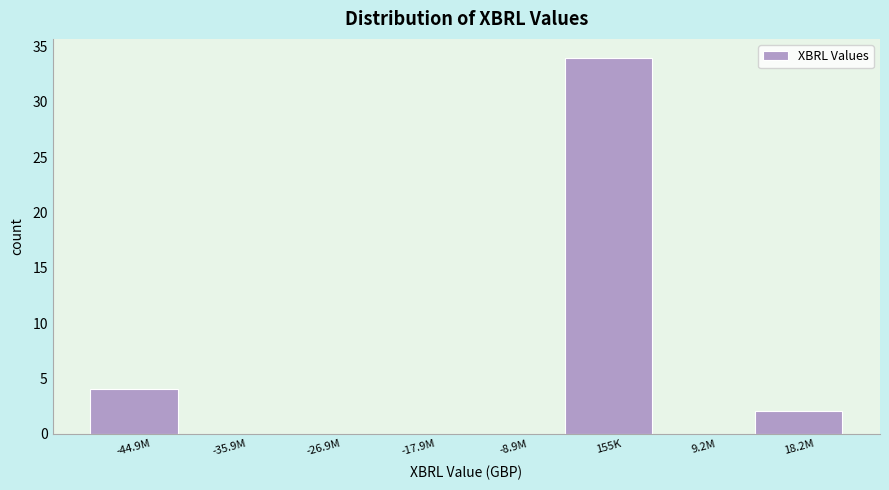

Reading left to right, transcribe all the data shown in this chart.

-44.9M=4	-35.9M=0	-26.9M=0	-17.9M=0	-8.9M=0	155K=34	9.2M=0	18.2M=2